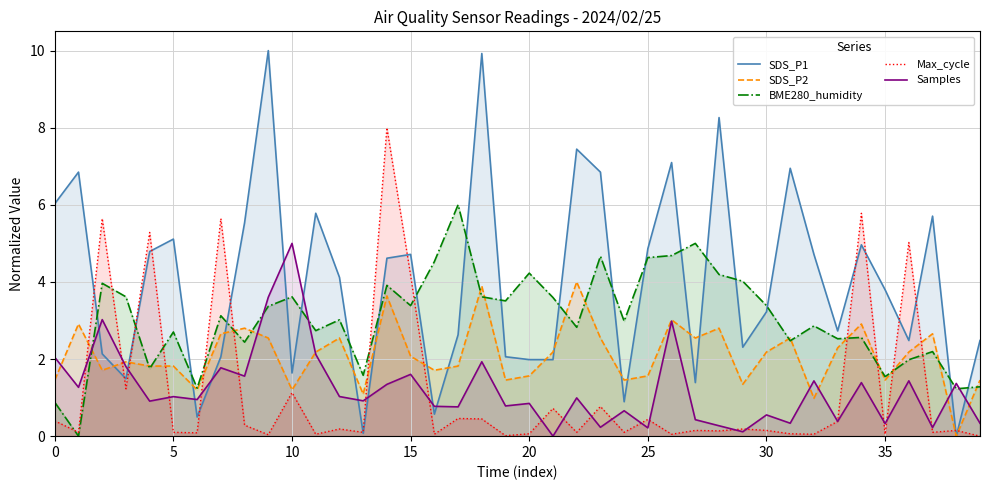

Is it true that SDS_P1 equals 0.6 at 16?

True